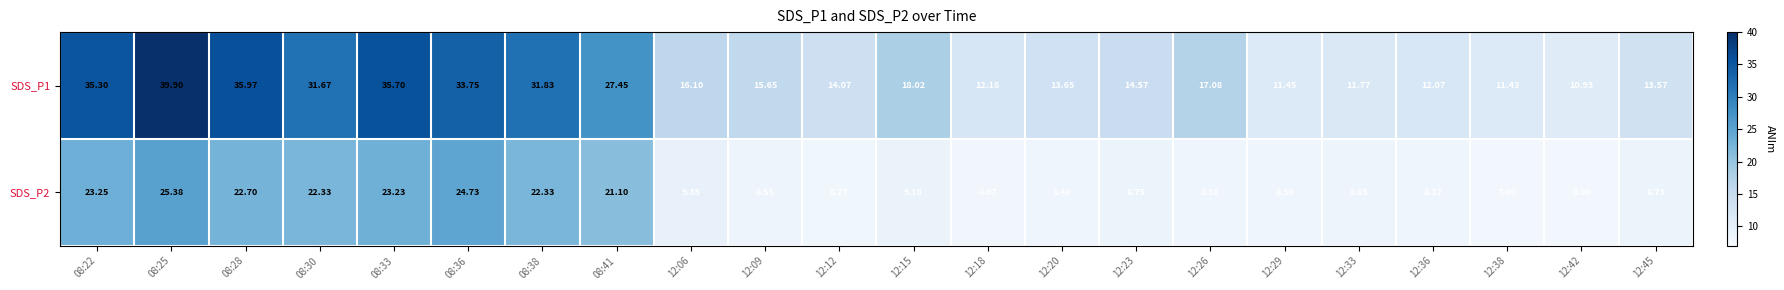

How many data points does each series have?

22